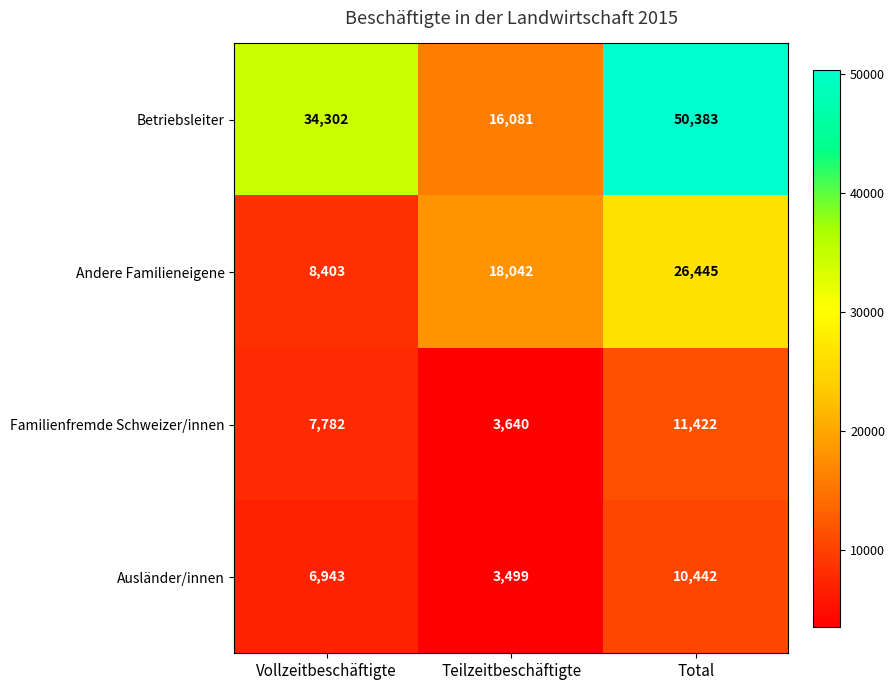

Which series has the largest total across all categories?

Betriebsleiter